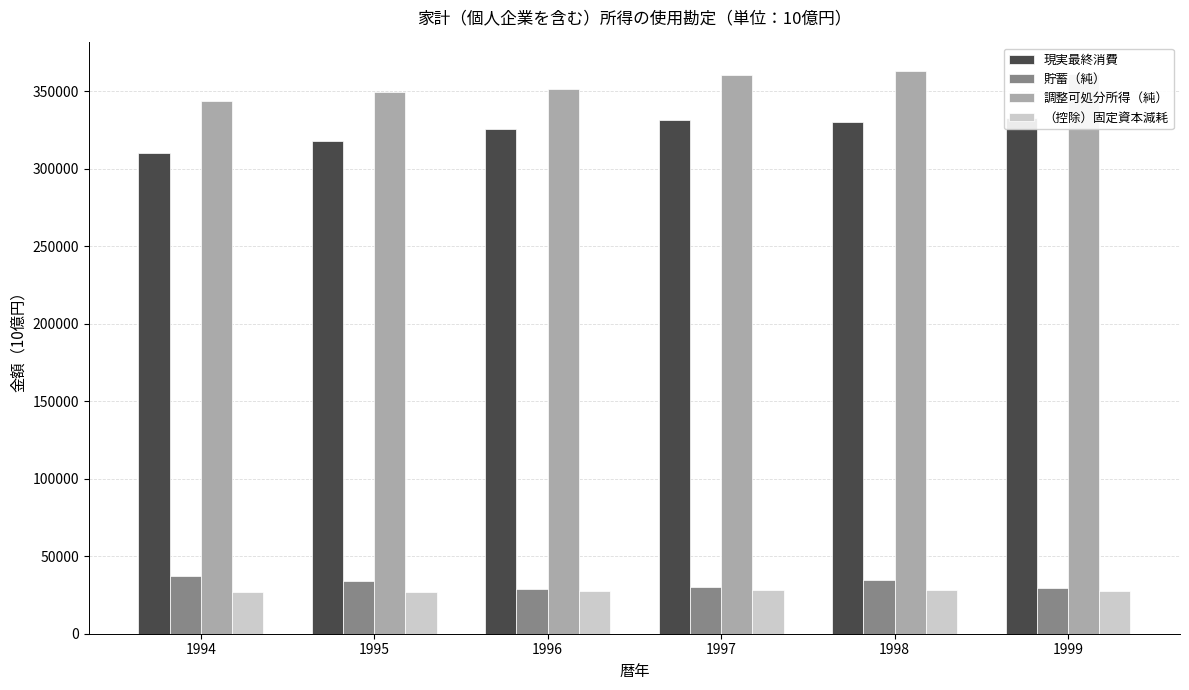

Does the chart contain stacked bars?

No